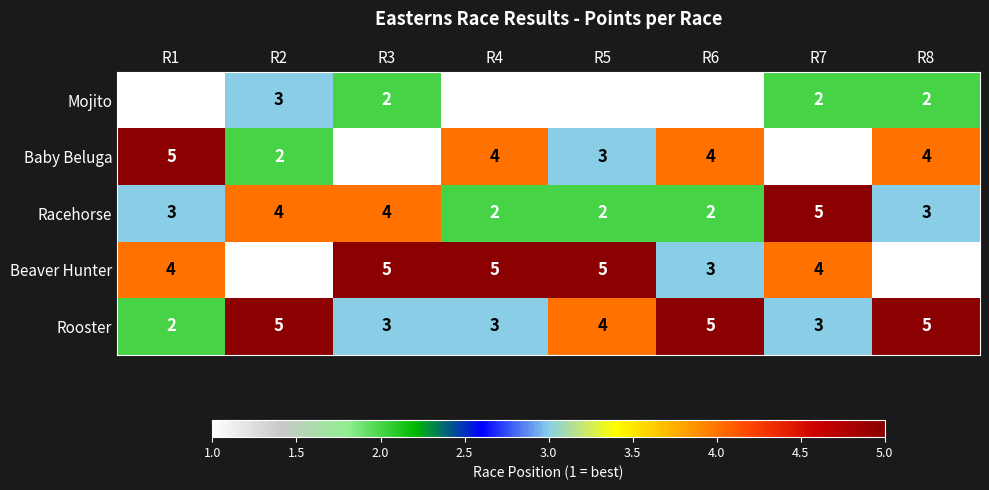

At how many categories does at least one series exceed 1?

8